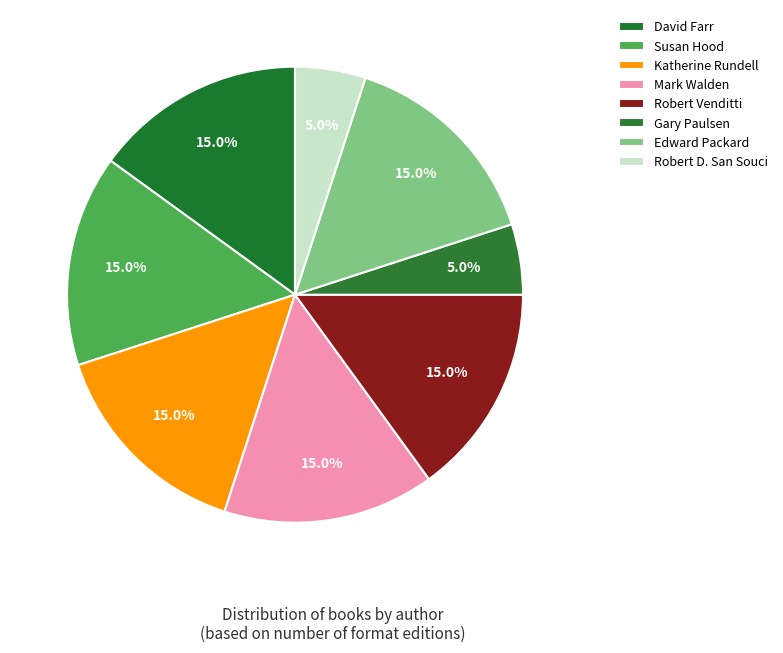

What is the ratio of the value at Mark Walden to the value at Susan Hood?

1.0